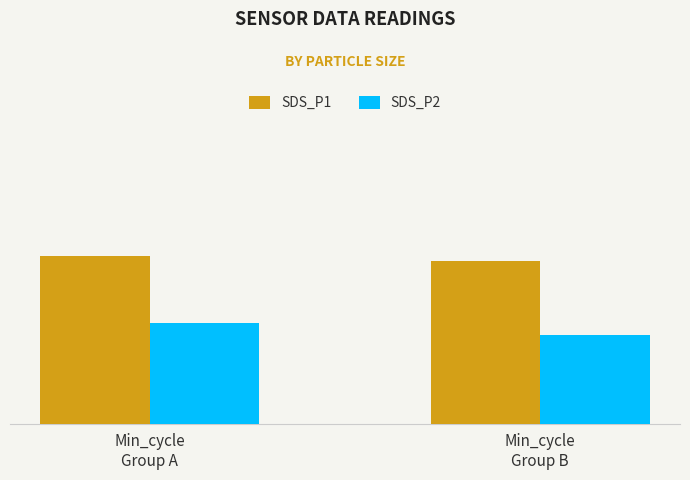

The value of SDS_P2 at Min_cycle
Group B is 2.5. True or false?

True